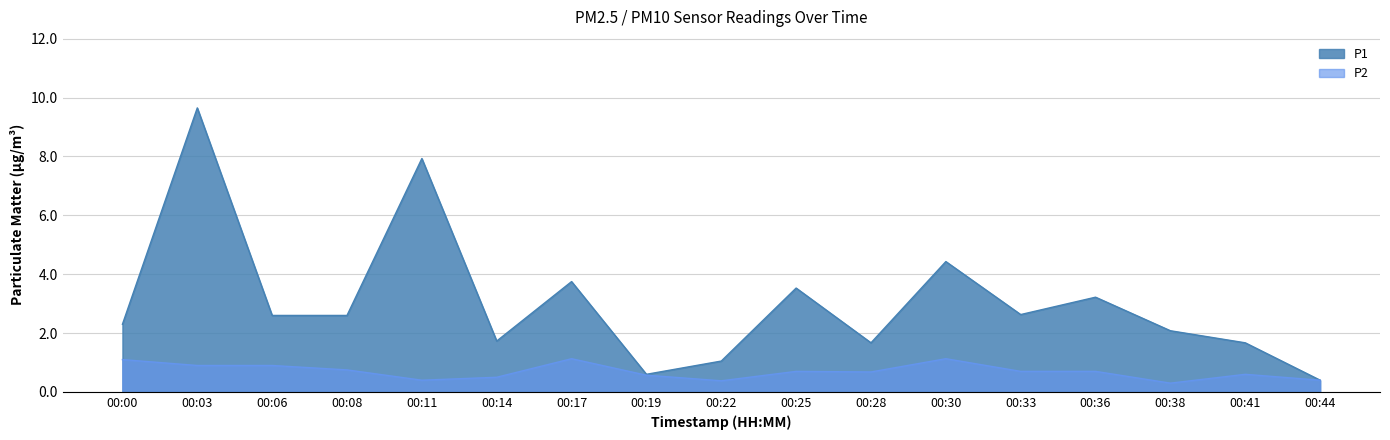

At how many categories does at least one series exceed 9?

1